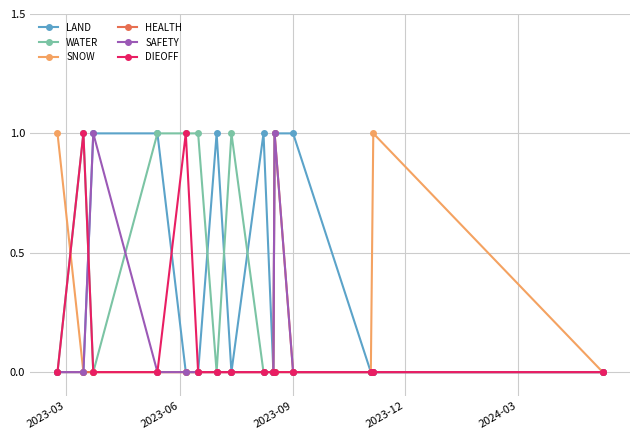

Which series has the largest total across all categories?

LAND